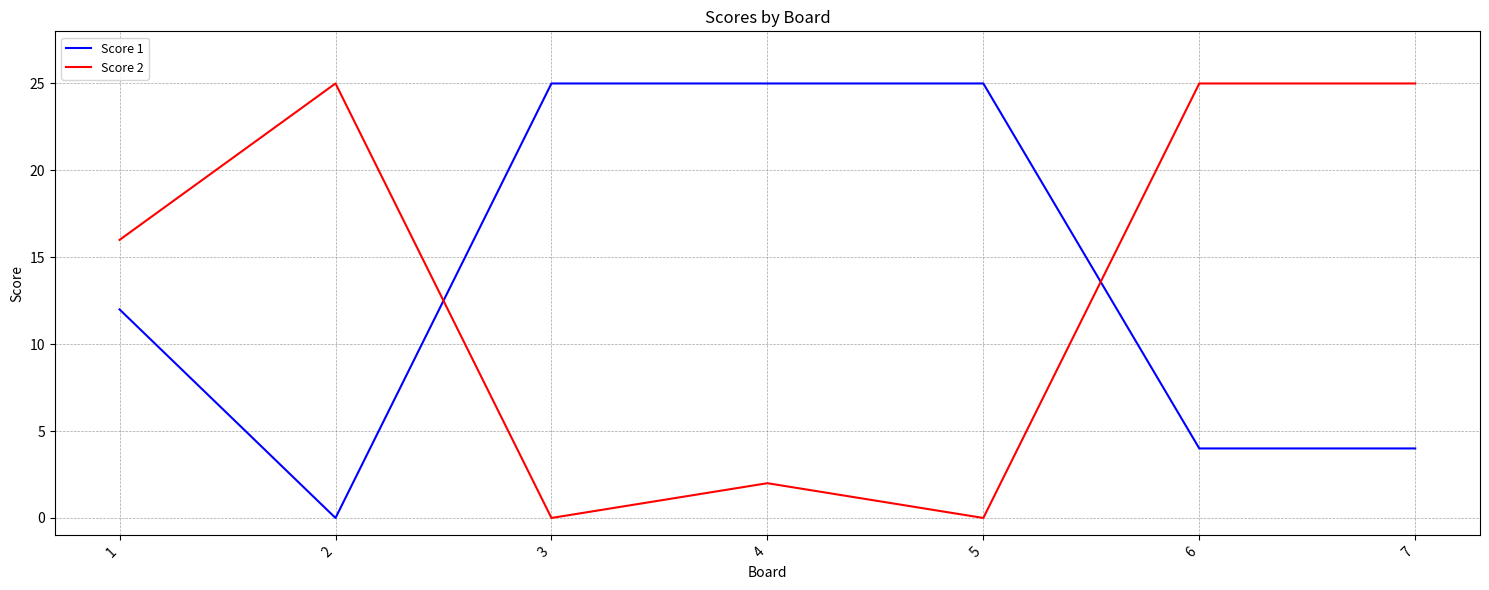

What is the greatest value displayed?

25